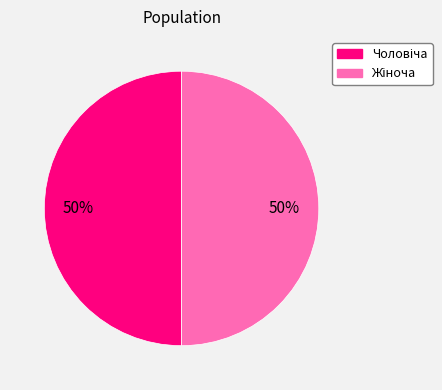

To the nearest percent, what is the average slice percentage?

50%